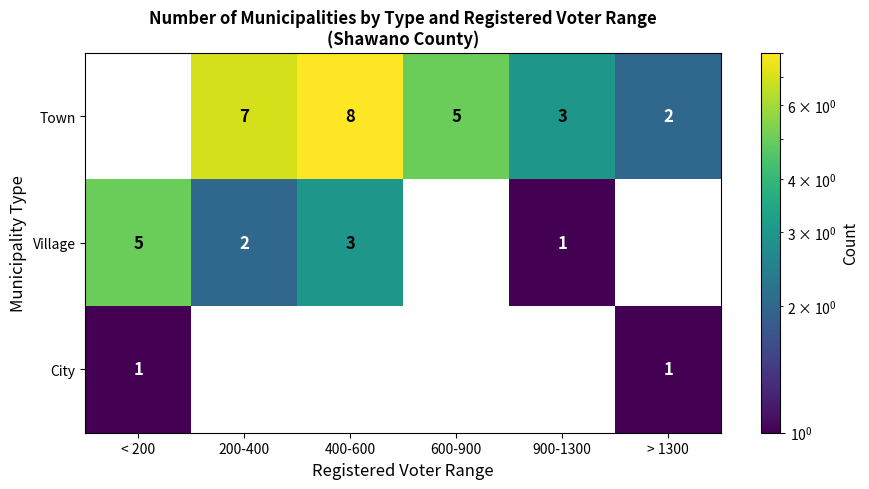

How many values in the Village series are below 2?

3